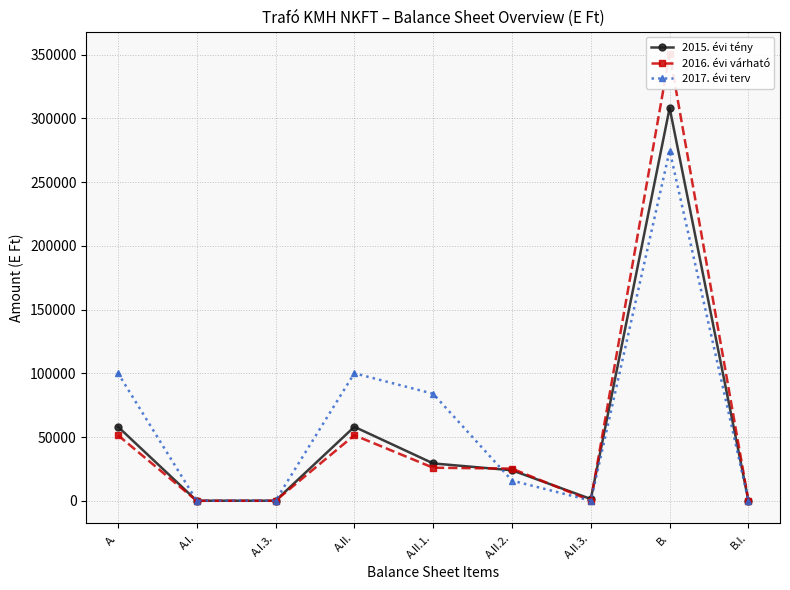

At which label does 2017. évi terv reach its minimum?

B.I.